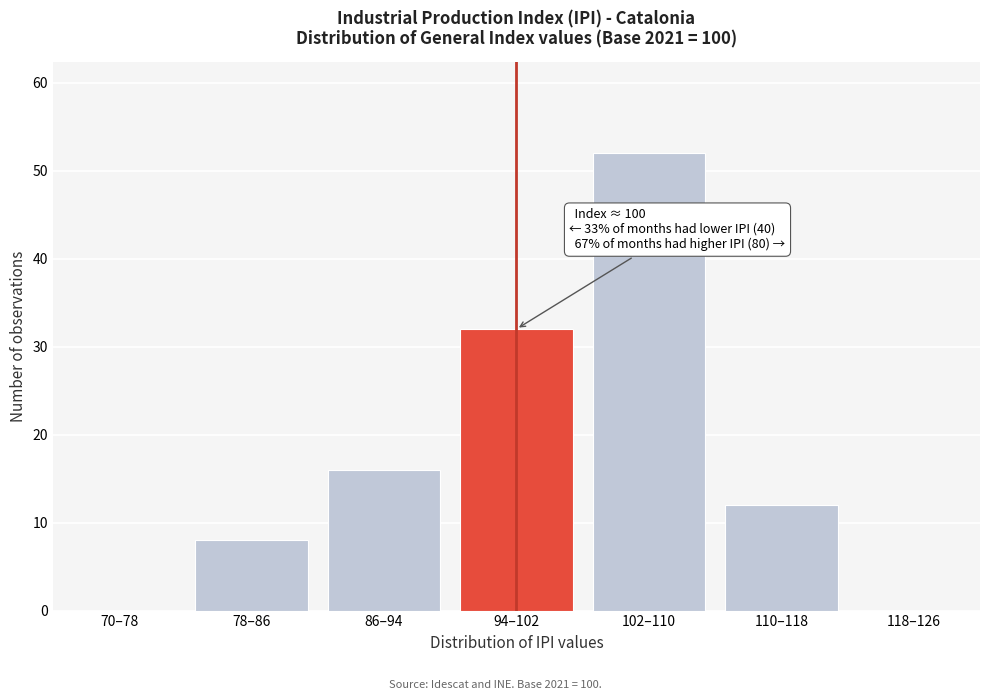

Reading left to right, extract all data points from this chart.

70–78=0	78–86=8	86–94=16	94–102=32	102–110=52	110–118=12	118–126=0